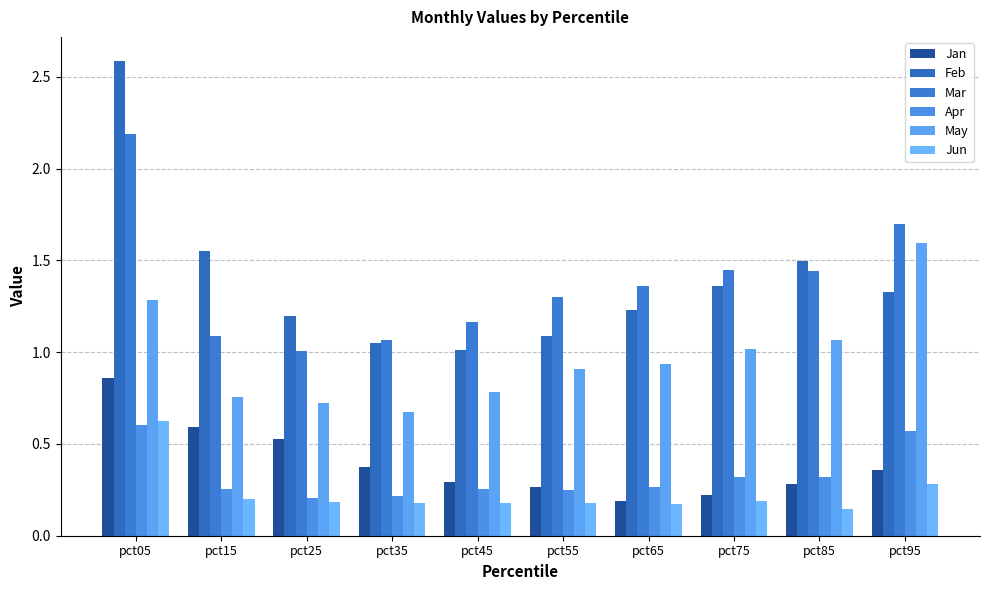

What is the minimum value for Apr?

0.2